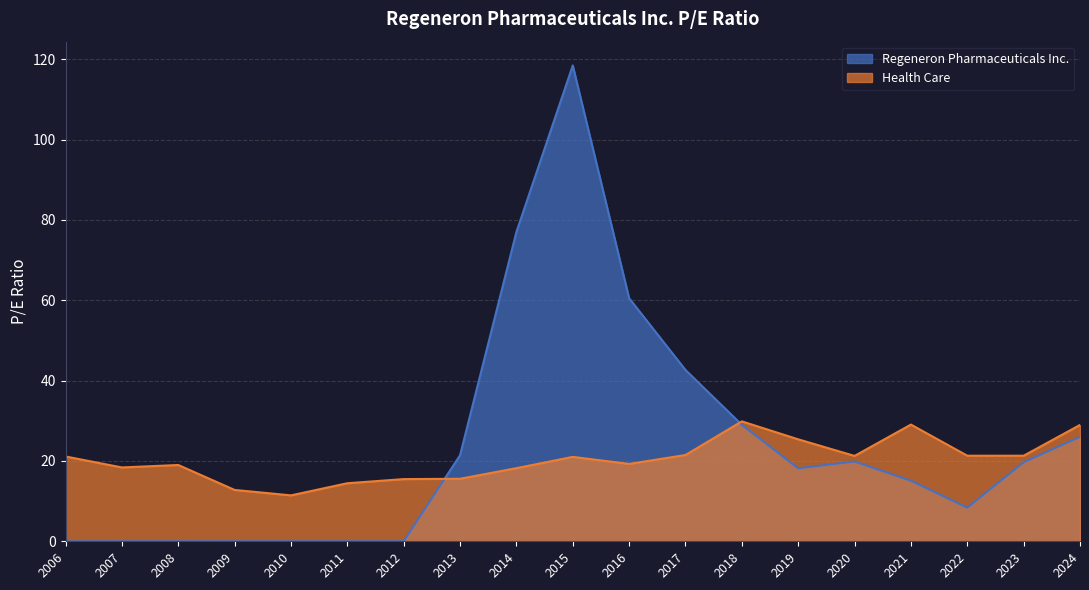

How many positive values does the Regeneron Pharmaceuticals Inc. series have?

12